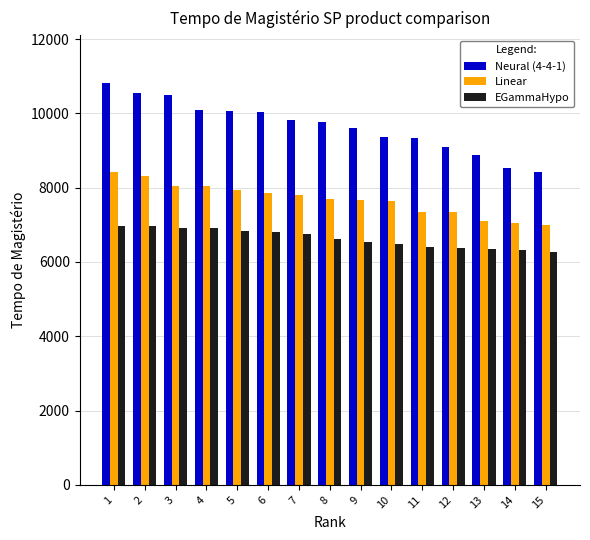

What is the average value of the Neural (4-4-1) series?

9657